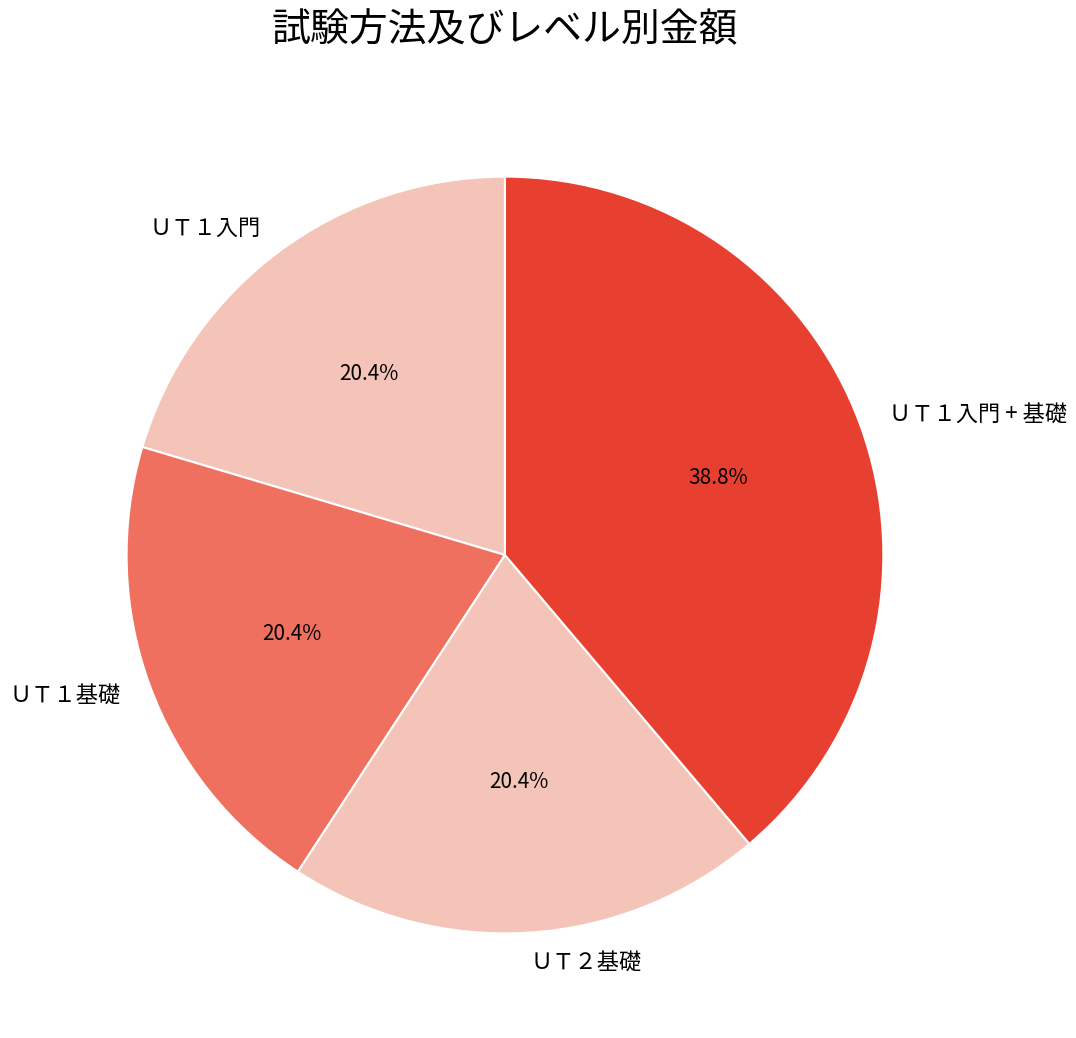

What is the largest slice in the pie chart?

ＵＴ１入門 + 基礎